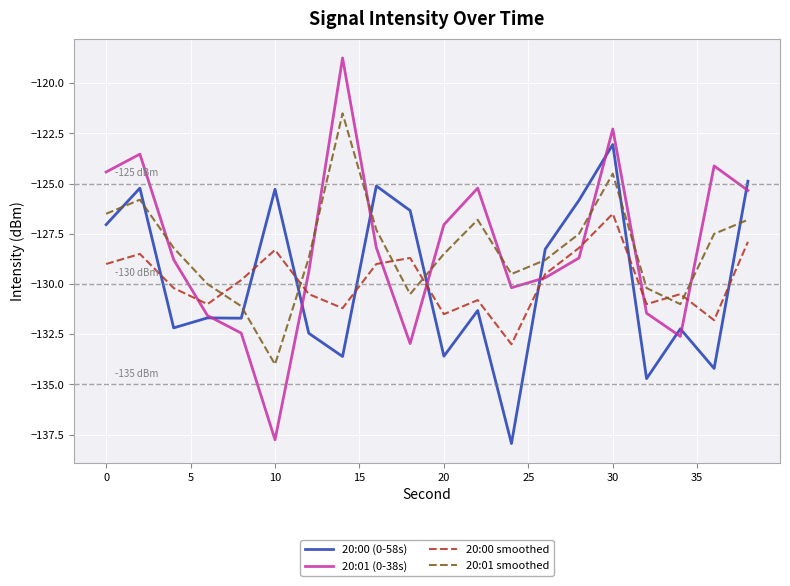

What is the difference between the maximum and minimum values in the 20:01 smoothed series?

12.5